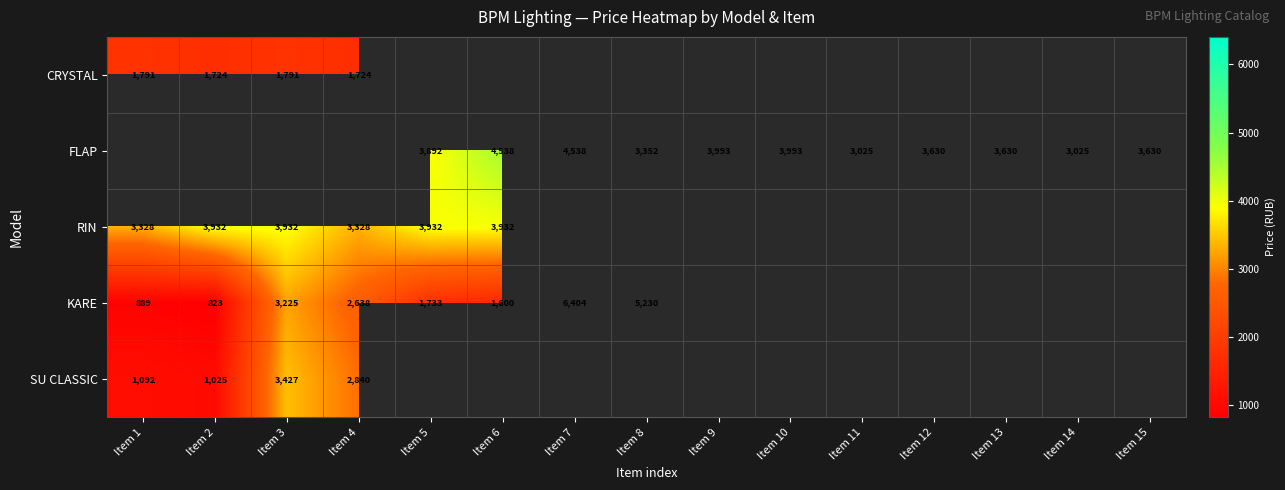

True or false: RIN has a value of 857.1 at Item 3.

False